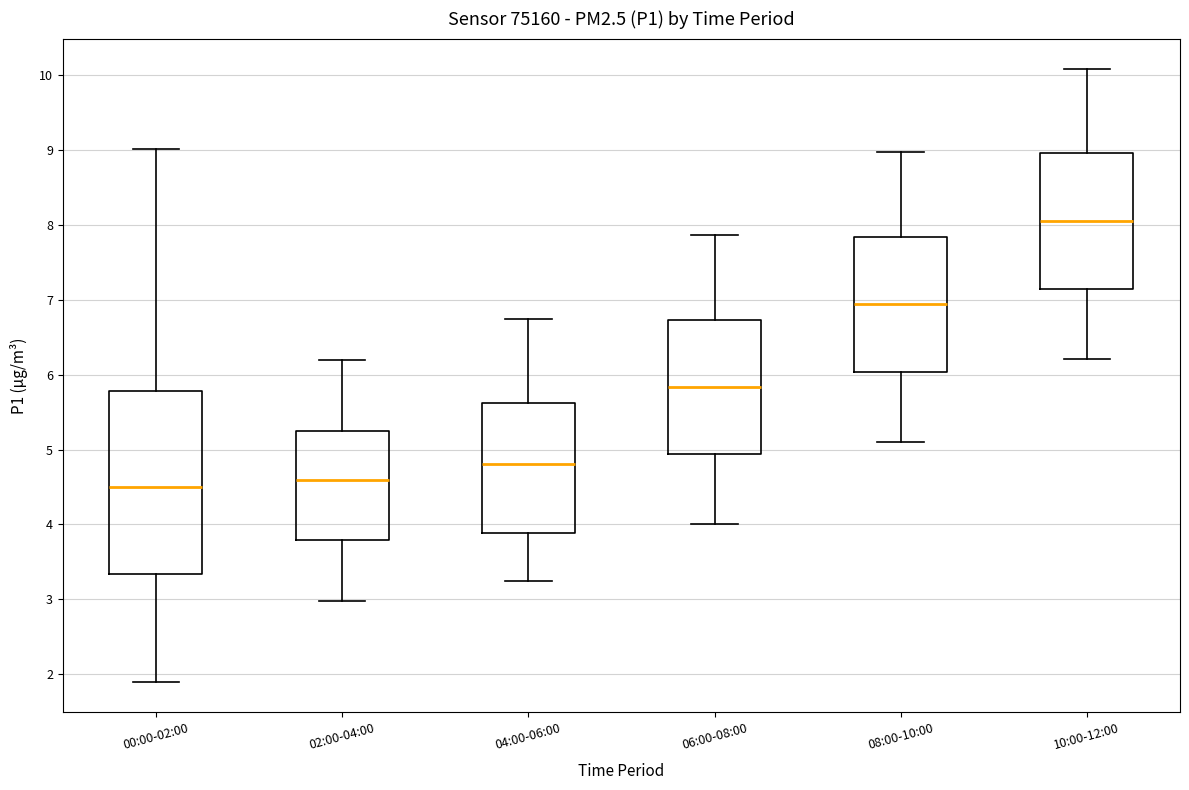

Reading left to right, read every box against the y-axis: the position of its median line, the range the box covers, and the ends of its whiskers. The values are not printed on the chart, so give them approximately, as read against the axis.

00:00-02:00: median 4.5, box 3.3 to 5.8, whiskers 1.9 to 9.0
02:00-04:00: median 4.6, box 3.8 to 5.2, whiskers 3.0 to 6.2
04:00-06:00: median 4.8, box 3.9 to 5.6, whiskers 3.3 to 6.8
06:00-08:00: median 5.8, box 4.9 to 6.7, whiskers 4.0 to 7.9
08:00-10:00: median 6.9, box 6.0 to 7.8, whiskers 5.1 to 9.0
10:00-12:00: median 8.1, box 7.1 to 9.0, whiskers 6.2 to 10.1